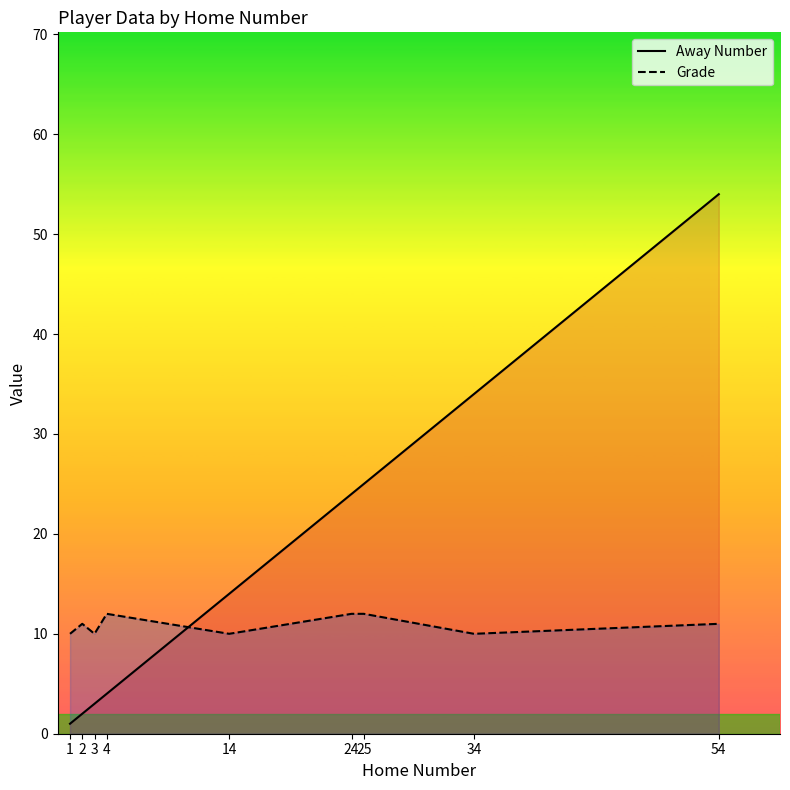

What is the smallest value displayed?

1